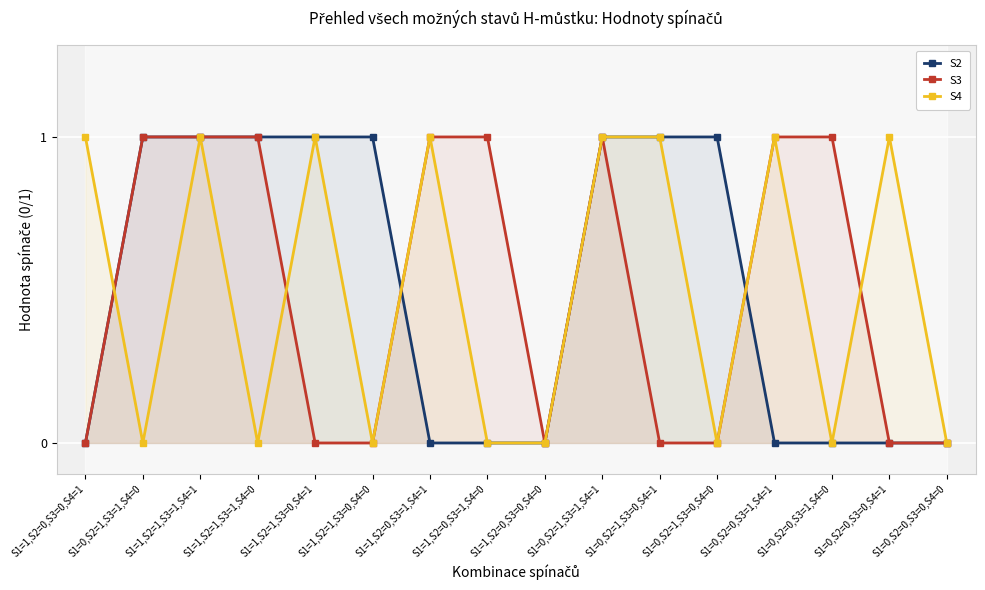

Is the value of S2 at S1=1,S2=0,S3=0,S4=1 greater than the value of S4 at S1=1,S2=0,S3=1,S4=0?

No